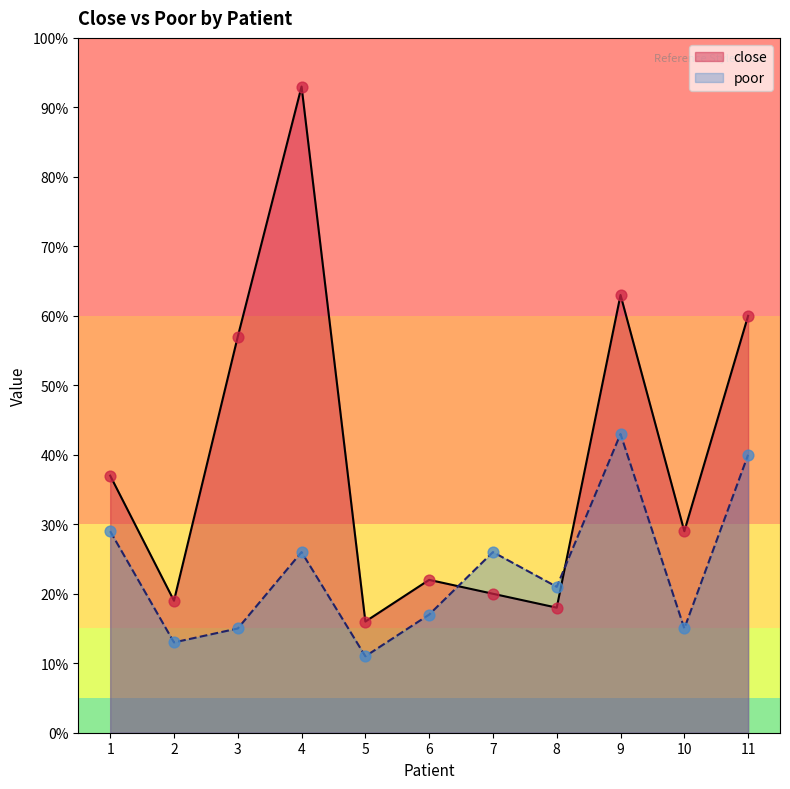

At which category is the sum across all series the highest?

4